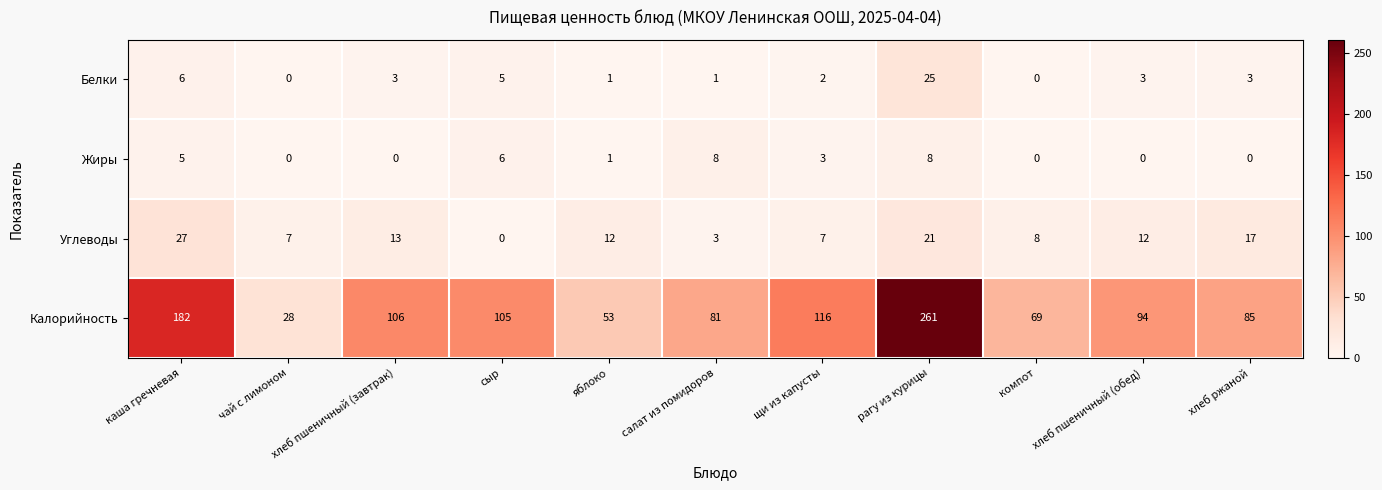

What is the greatest value displayed?

261